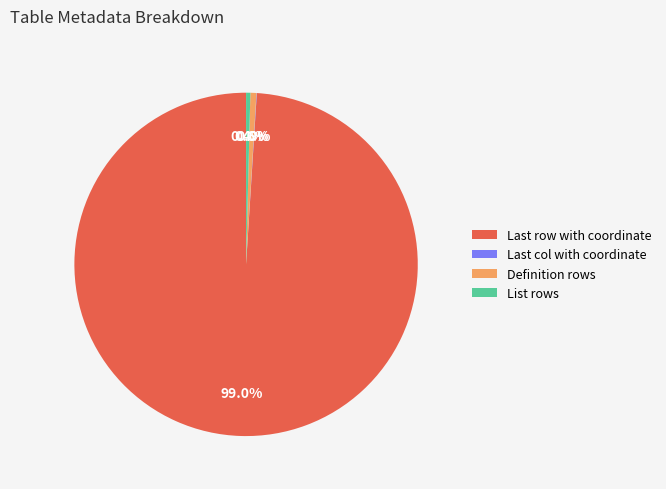

Approximately how many times larger is the value at Definition rows compared to List rows?

1.4